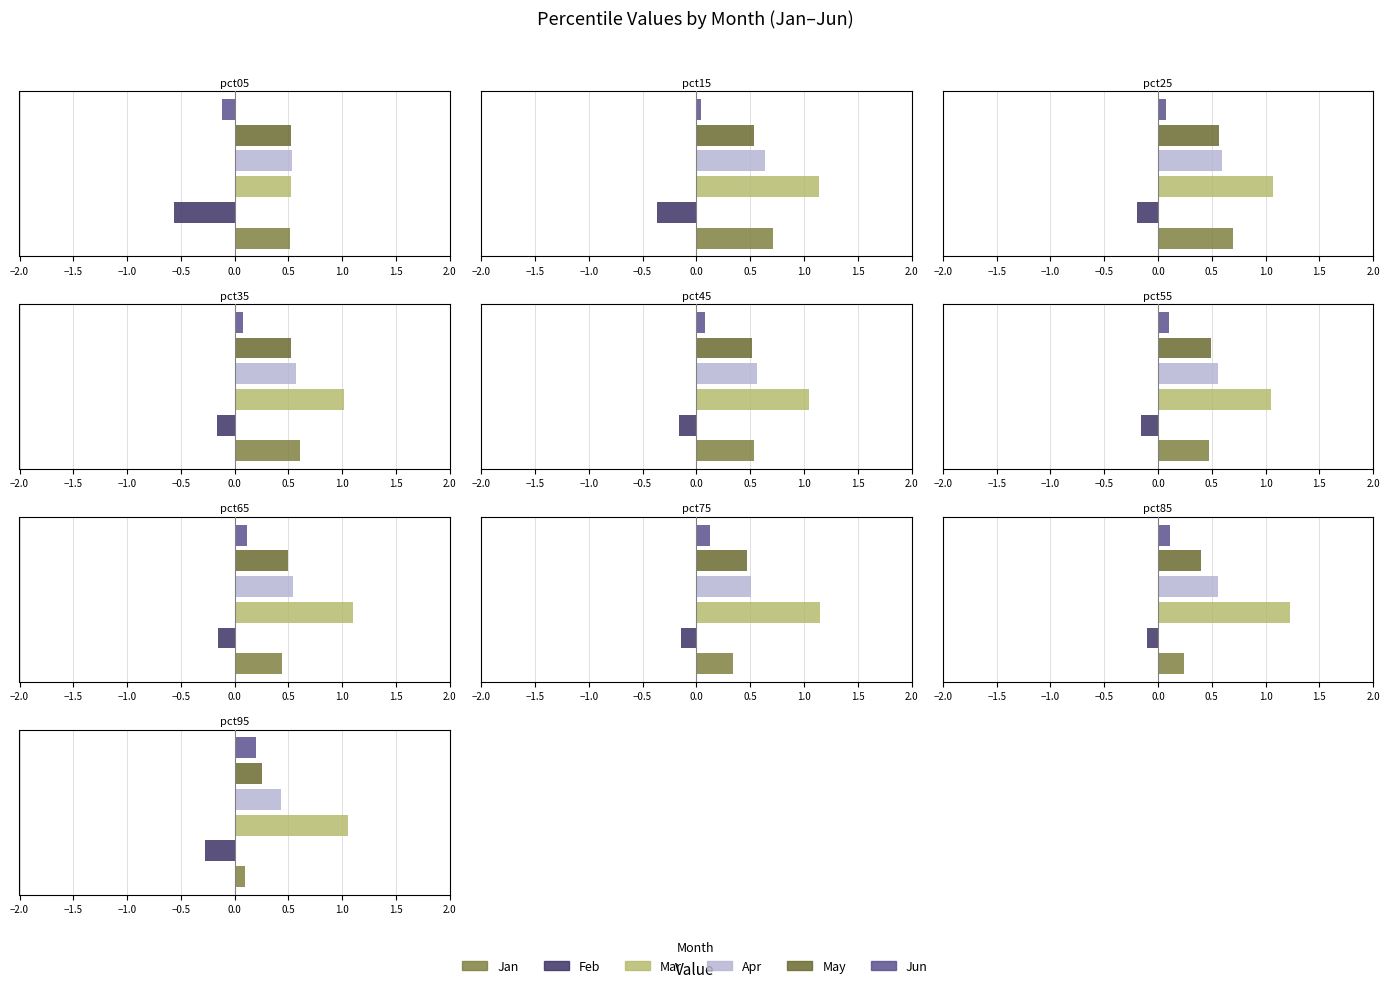

Reading left to right, transcribe all the data shown in this chart.

Jan: pct05=0.5	pct15=0.7	pct25=0.7	pct35=0.6	pct45=0.5	pct55=0.5	pct65=0.4	pct75=0.3	pct85=0.2	pct95=0.1
Feb: pct05=-0.6	pct15=-0.4	pct25=-0.2	pct35=-0.2	pct45=-0.2	pct55=-0.2	pct65=-0.2	pct75=-0.1	pct85=-0.1	pct95=-0.3
Mar: pct05=0.5	pct15=1.1	pct25=1.1	pct35=1.0	pct45=1.1	pct55=1.0	pct65=1.1	pct75=1.1	pct85=1.2	pct95=1.0
Apr: pct05=0.5	pct15=0.6	pct25=0.6	pct35=0.6	pct45=0.6	pct55=0.6	pct65=0.5	pct75=0.5	pct85=0.6	pct95=0.4
May: pct05=0.5	pct15=0.5	pct25=0.6	pct35=0.5	pct45=0.5	pct55=0.5	pct65=0.5	pct75=0.5	pct85=0.4	pct95=0.3
Jun: pct05=-0.1	pct15=0.0	pct25=0.1	pct35=0.1	pct45=0.1	pct55=0.1	pct65=0.1	pct75=0.1	pct85=0.1	pct95=0.2